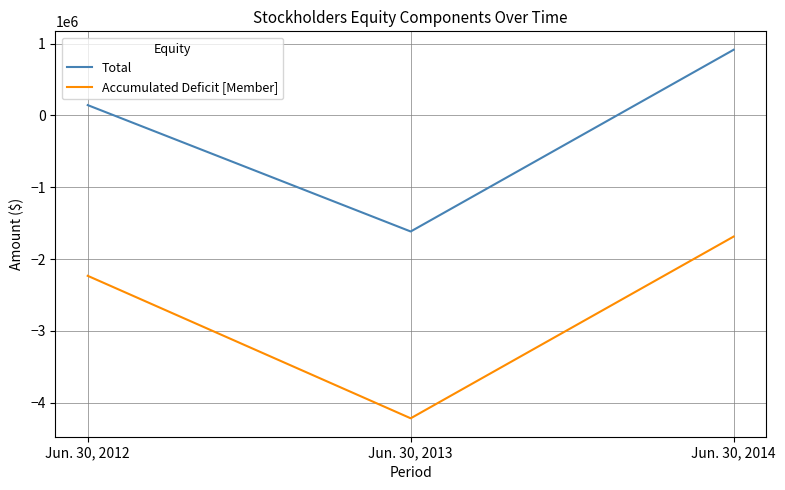

How many distinct data groups are displayed?

2